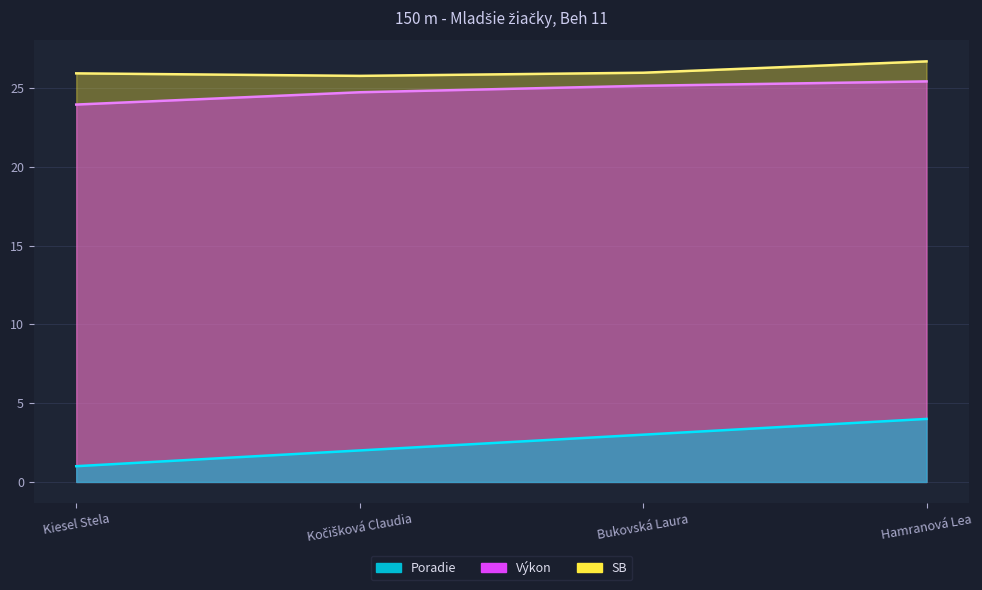

How many interior local valleys does the SB series have?

1